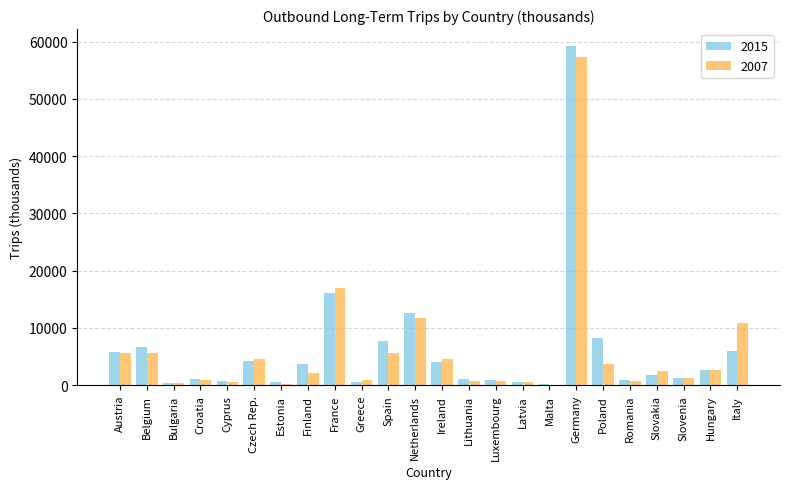

What are all the series names shown in the legend?

2015, 2007